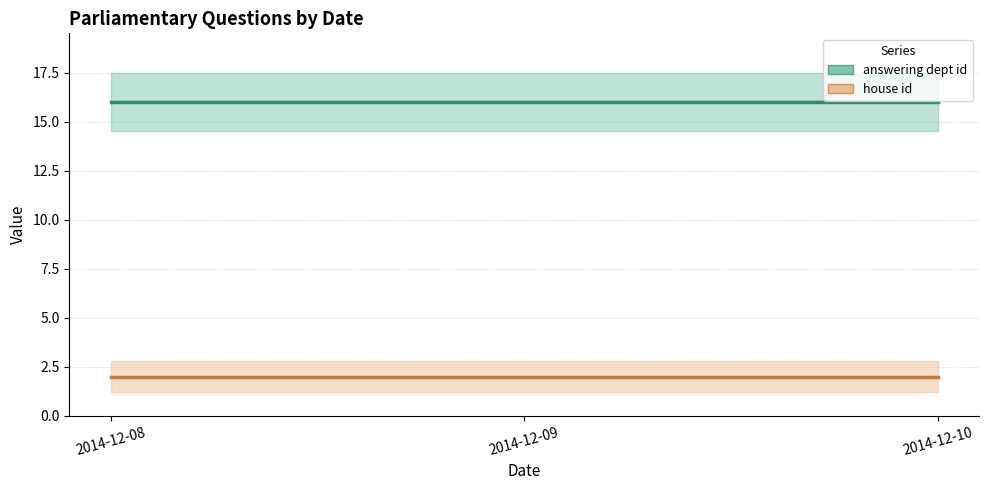

At which category is the sum across all series the highest?

2014-12-08